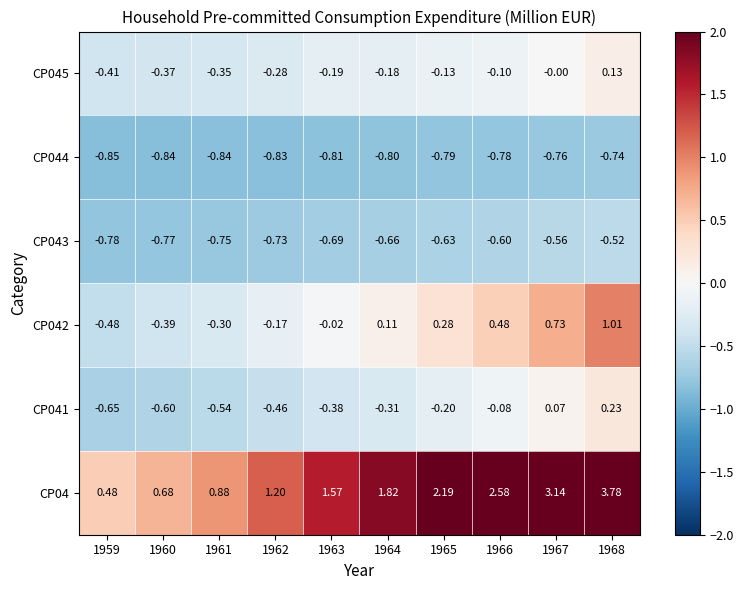

Is the value of CP045 at 1962 greater than the value of CP043 at 1959?

Yes